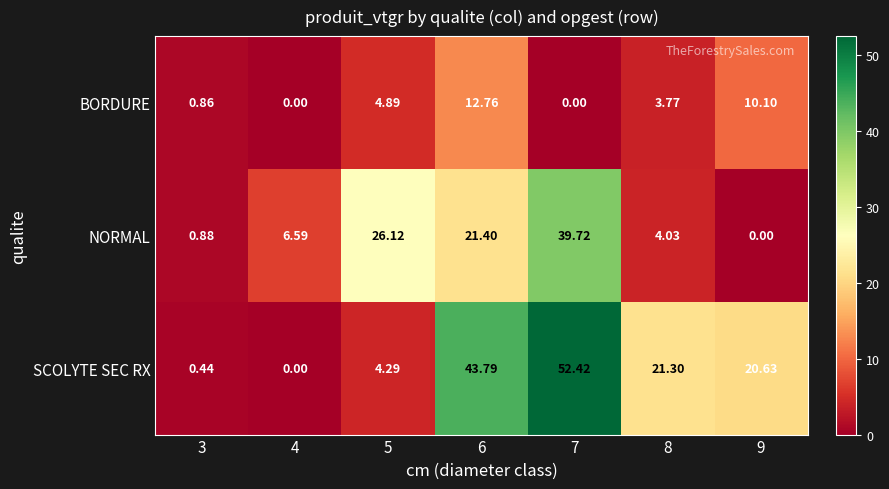

Which series has the widest spread of values?

SCOLYTE SEC RX